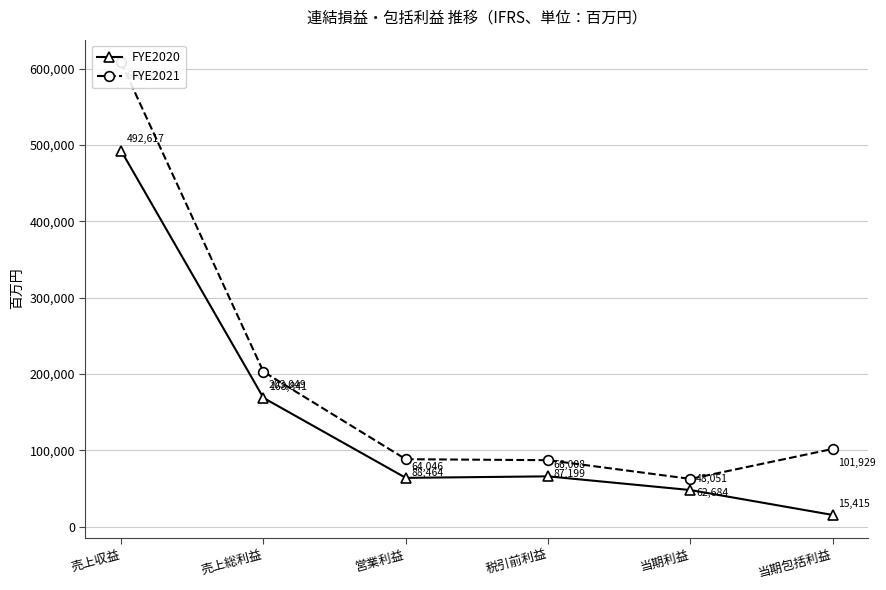

List the labels in order of FYE2020 value, largest first.

売上収益, 売上総利益, 税引前利益, 営業利益, 当期利益, 当期包括利益